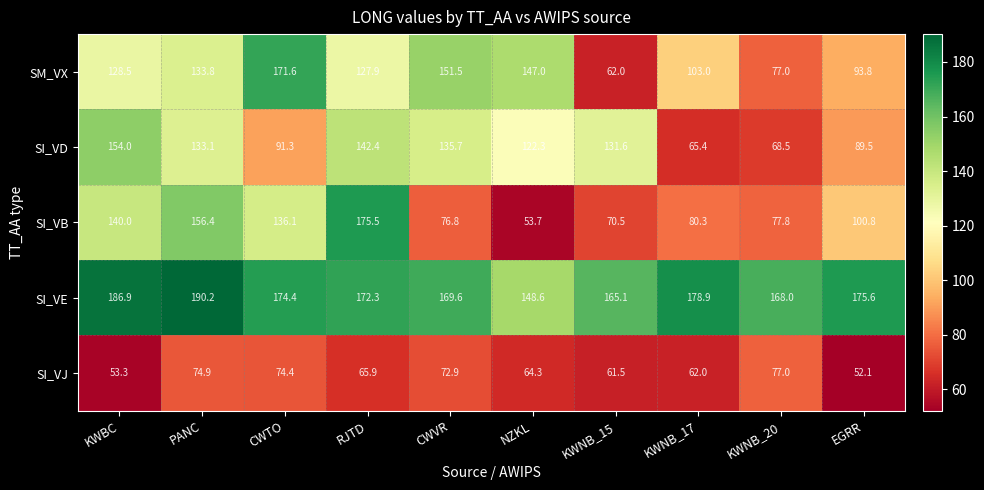

What is the maximum value for SI_VE?

190.2